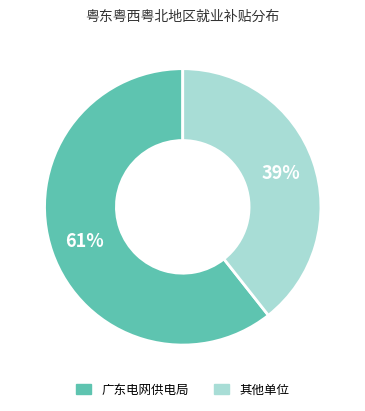

Does any single category account for the majority?

Yes